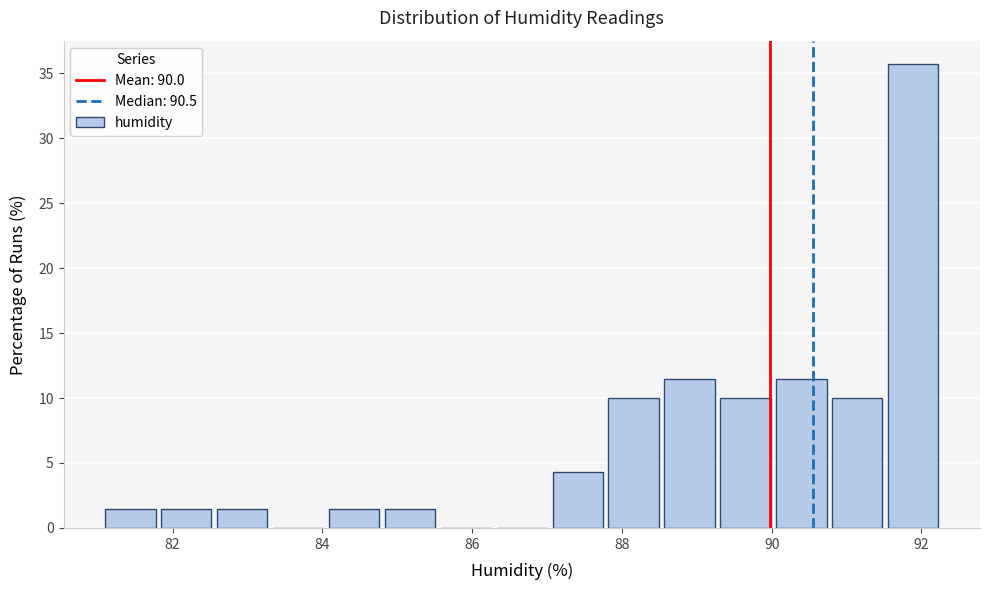

Around what value on the x-axis is the tallest bar? Give the approximate position of its centre, as read against the axis.

91.8